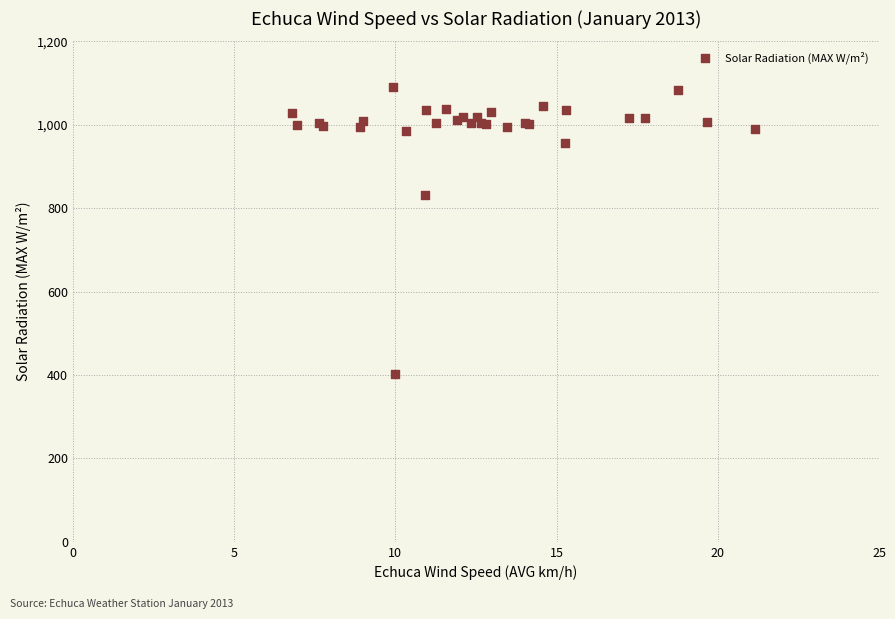

What Y value in the scatter plot is closest to 746?

830.8